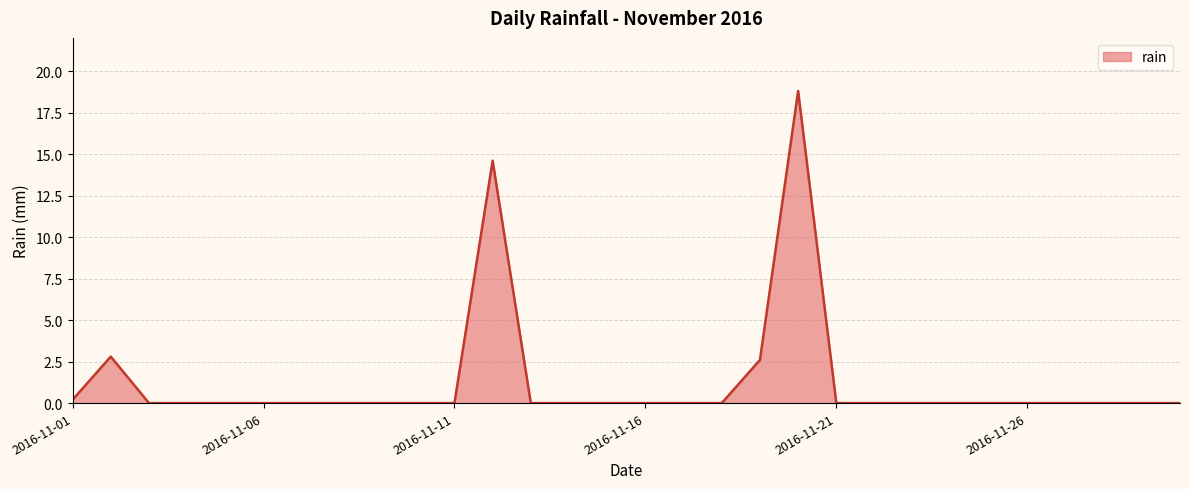

What is the maximum value shown in the chart?

18.8